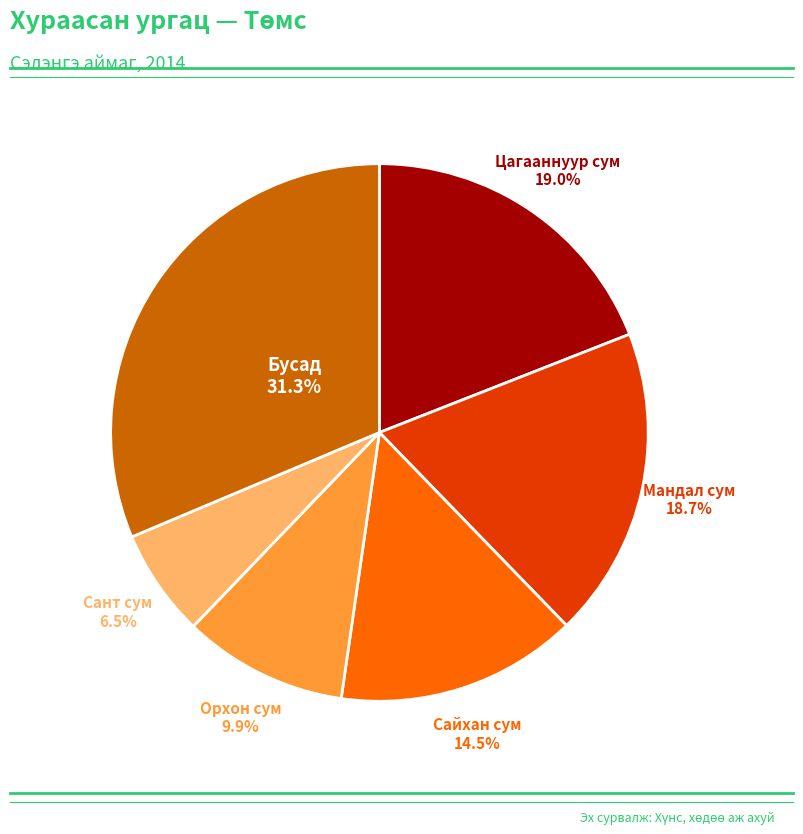

Is Орхон сум the majority of the pie?

No